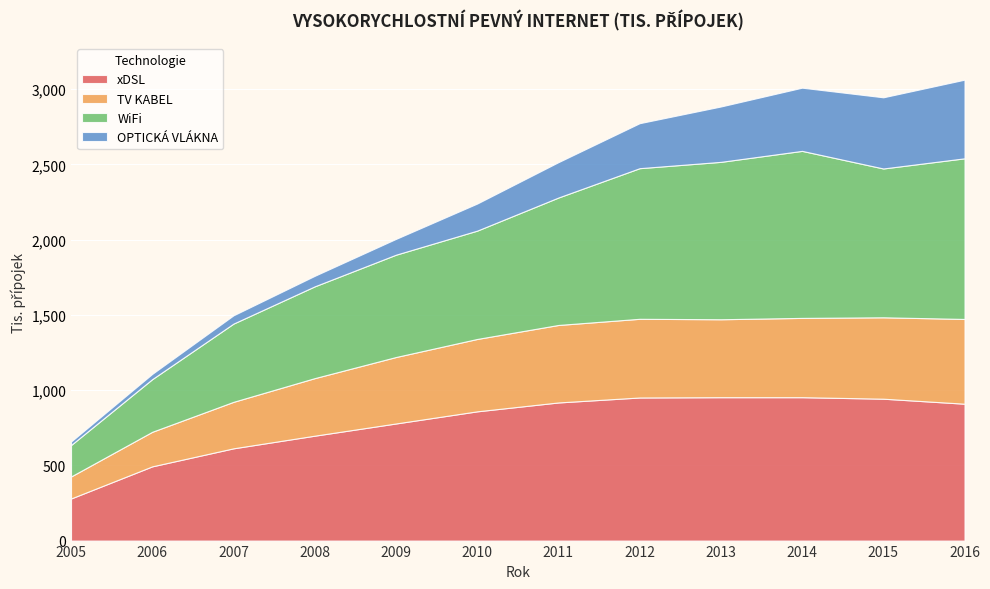

True or false: xDSL has a value of 1616.2 at 2011.

False